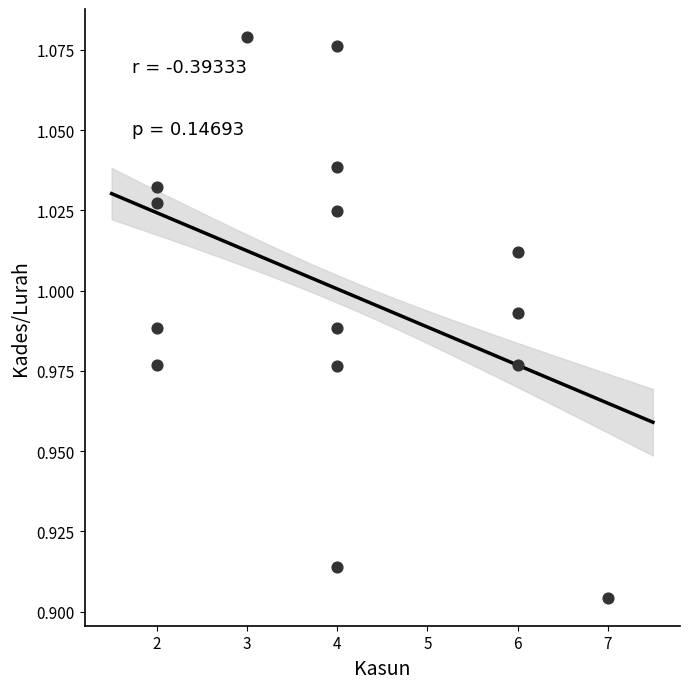

What is the range of X values (max minus min)?

5.0